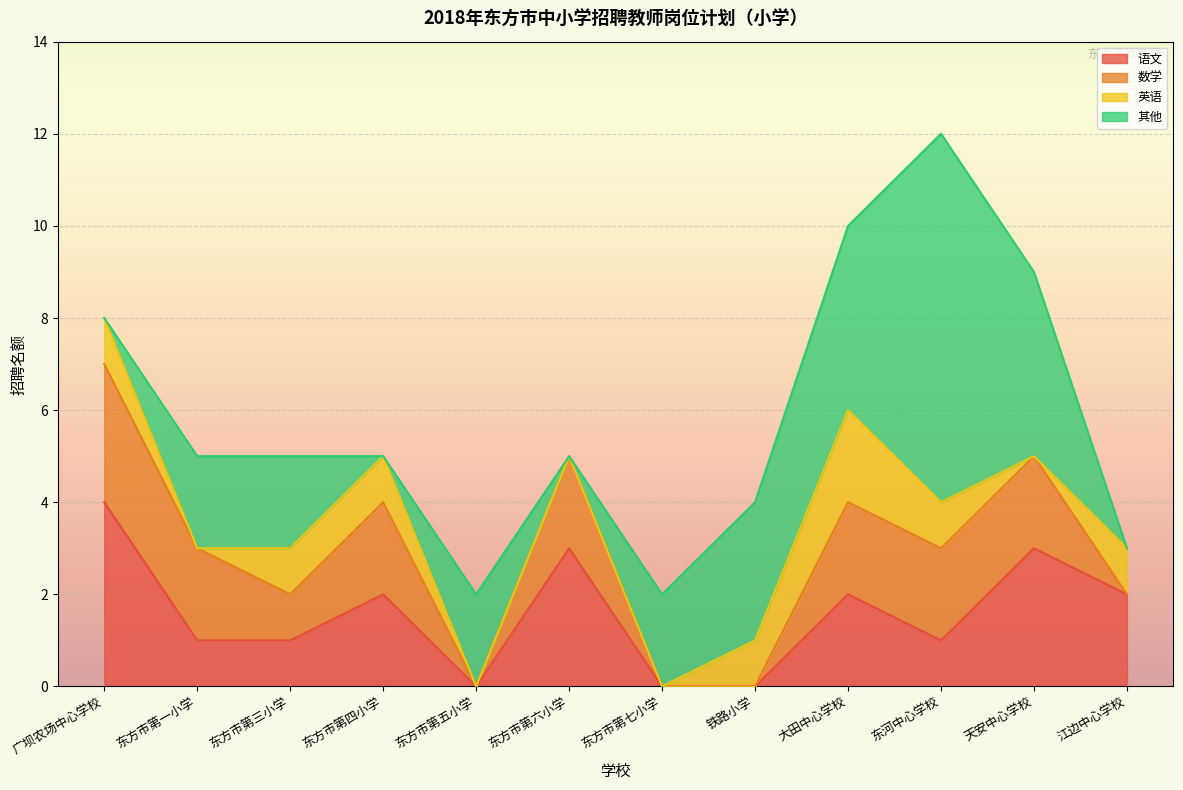

What is the difference between the maximum and minimum values in the 其他 series?

8